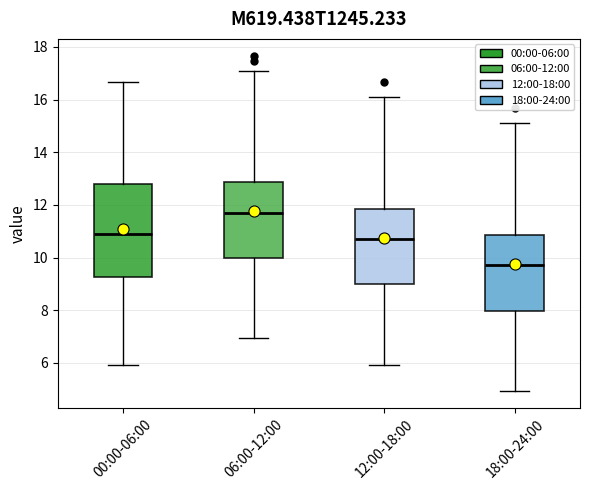

Which box's median line is the lowest?

18:00-24:00